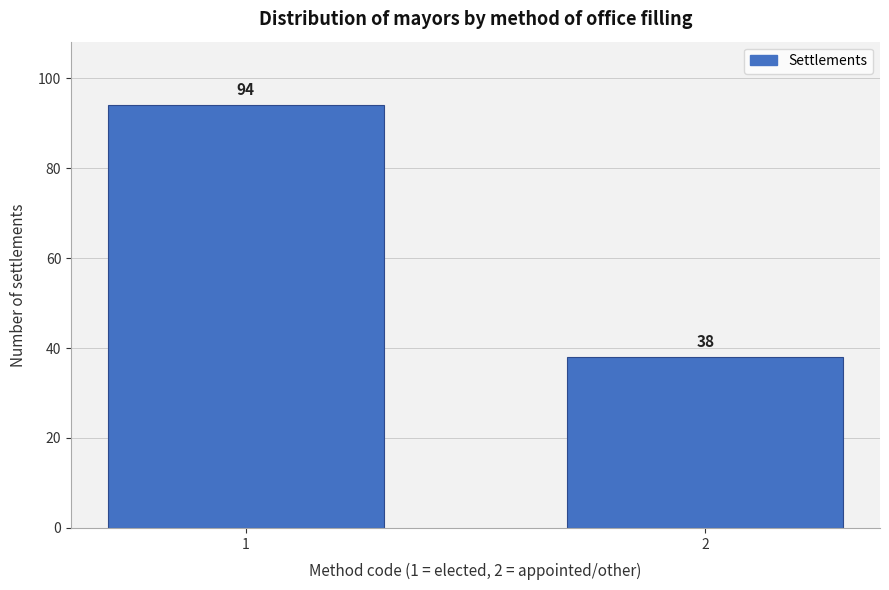

Reading left to right, list all the values displayed in this chart.

1=94	2=38